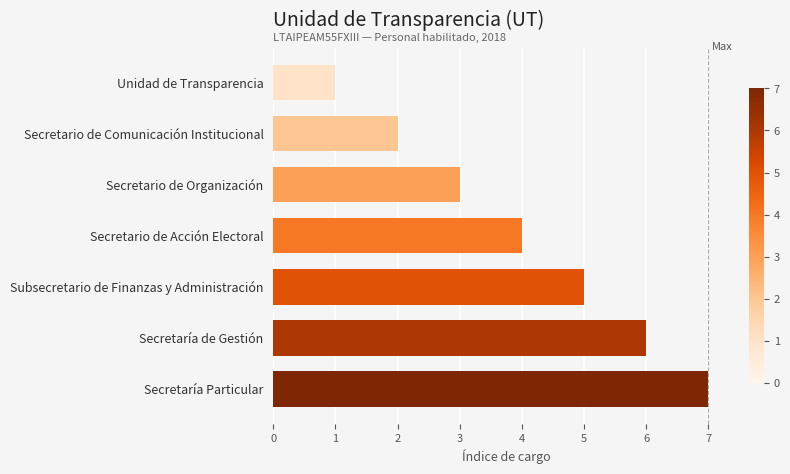

What is the ratio of the value at Secretaría de Gestión to the value at Secretario de Organización?

2.0